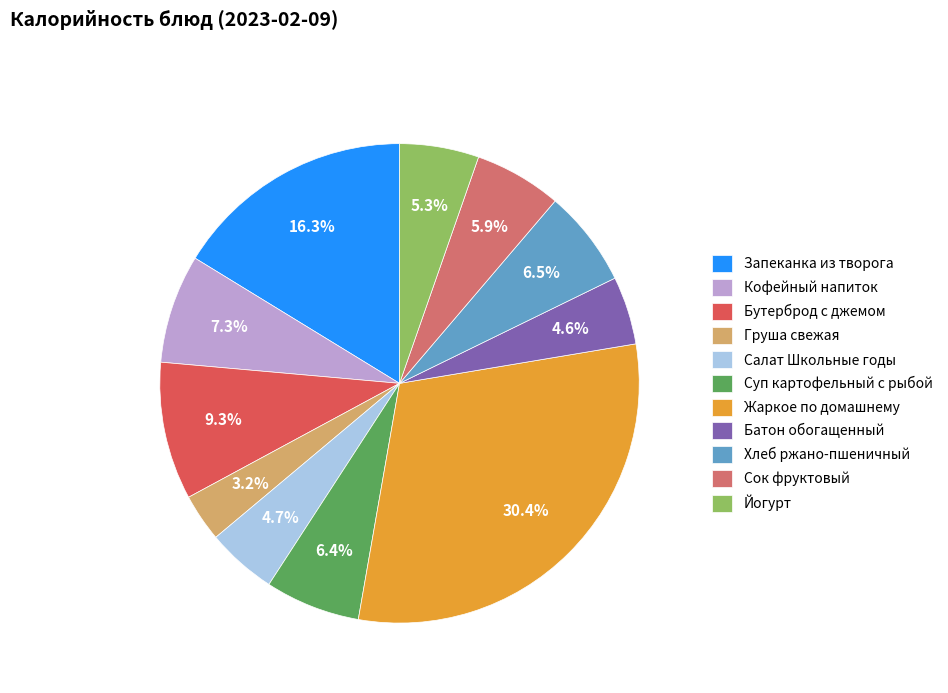

Is Суп картофельный с рыбой the majority of the pie?

No